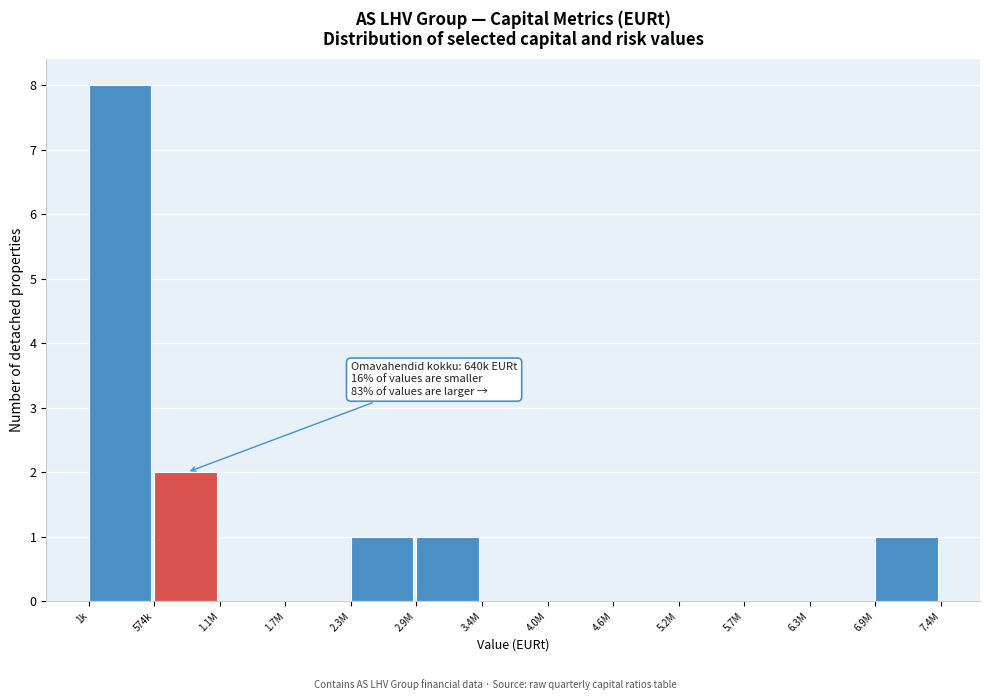

Reading left to right, list all the values displayed in this chart.

1k=8	574k=2	1.1M=0	1.7M=0	2.3M=1	2.9M=1	3.4M=0	4.0M=0	4.6M=0	5.2M=0	5.7M=0	6.3M=0	6.9M=1